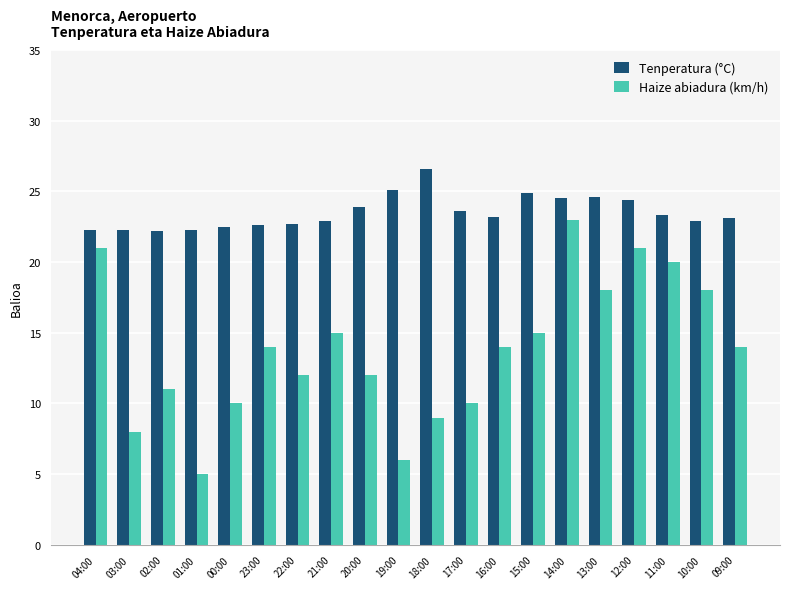

What is the difference between the maximum and minimum values in the Tenperatura (°C) series?

4.4